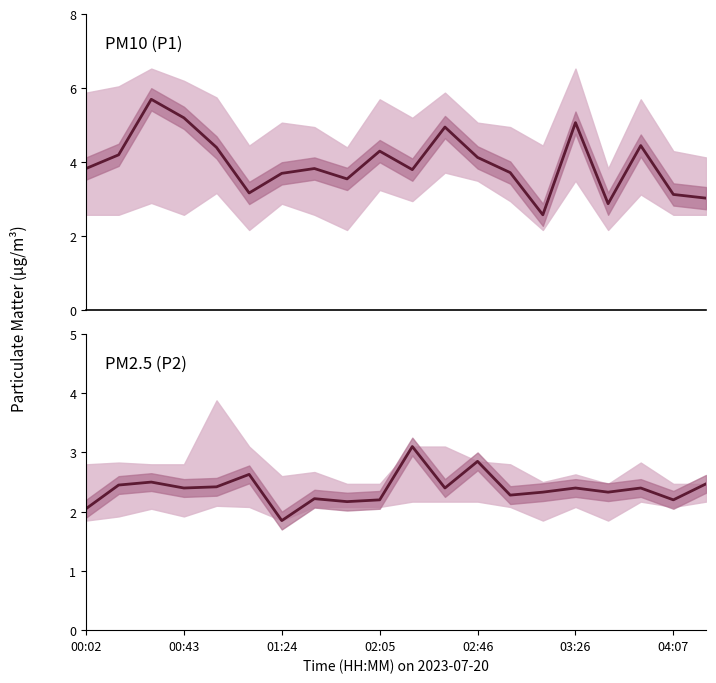

What is the approximate value of P2 at 8?

2.2